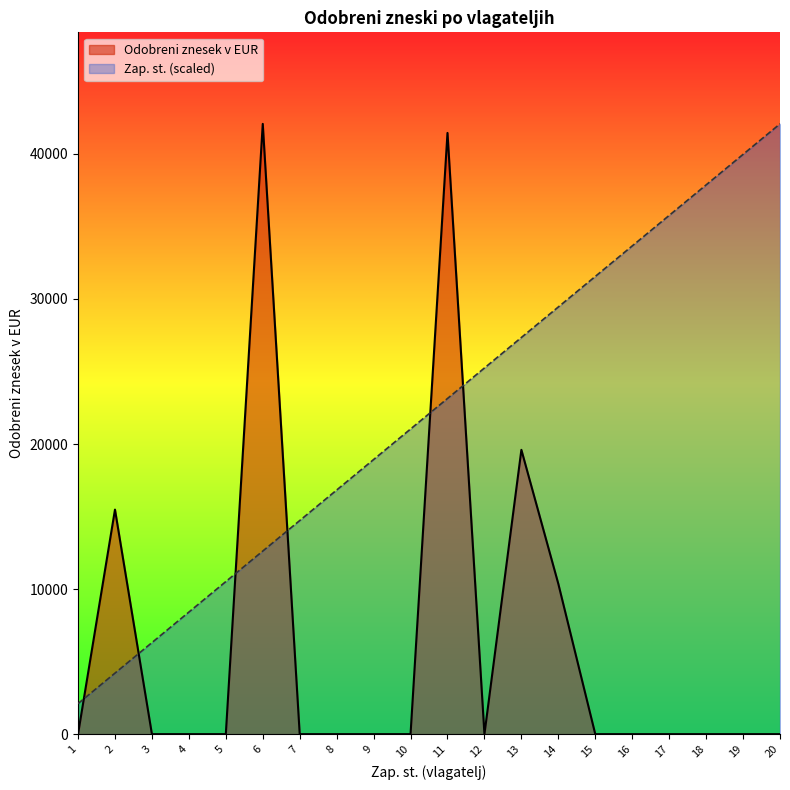

Which has a higher value, 18 or 7?

18